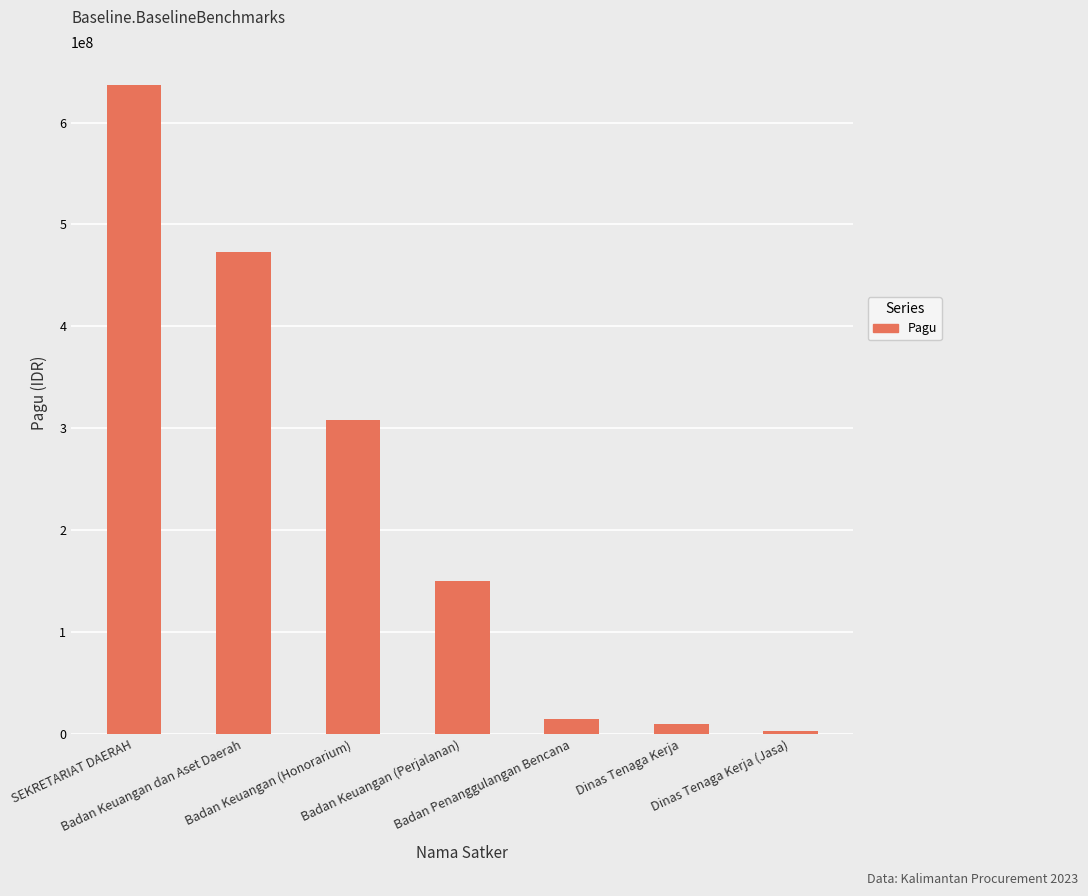

Which label corresponds to the smallest value in the chart?

Dinas Tenaga Kerja (Jasa)